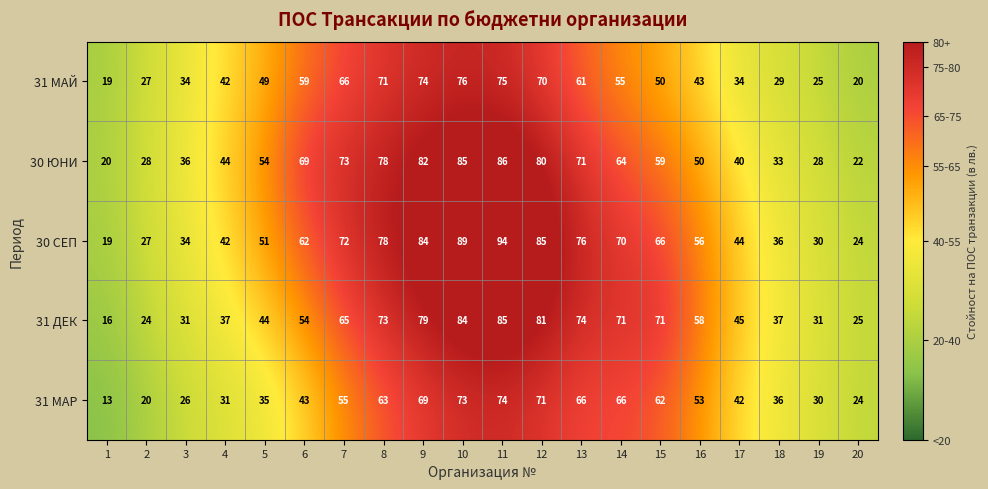

What is the greatest value displayed?

94